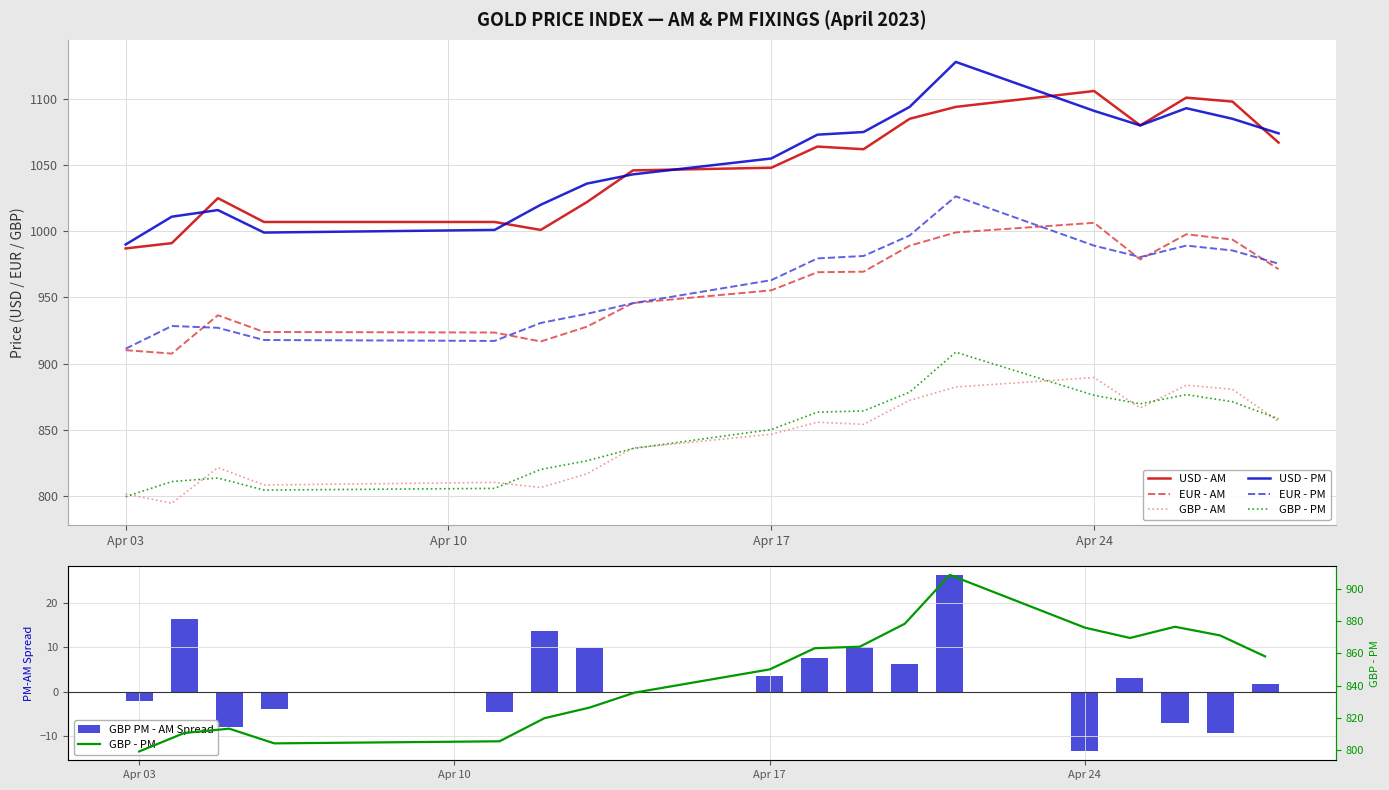

Does the chart contain stacked bars?

No